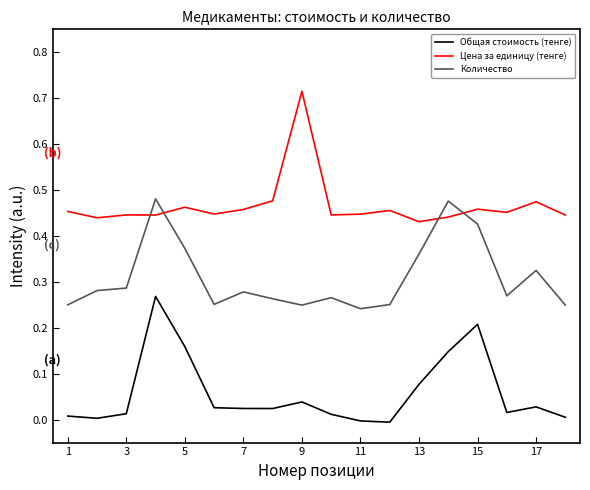

Does the chart have visible grid lines?

No